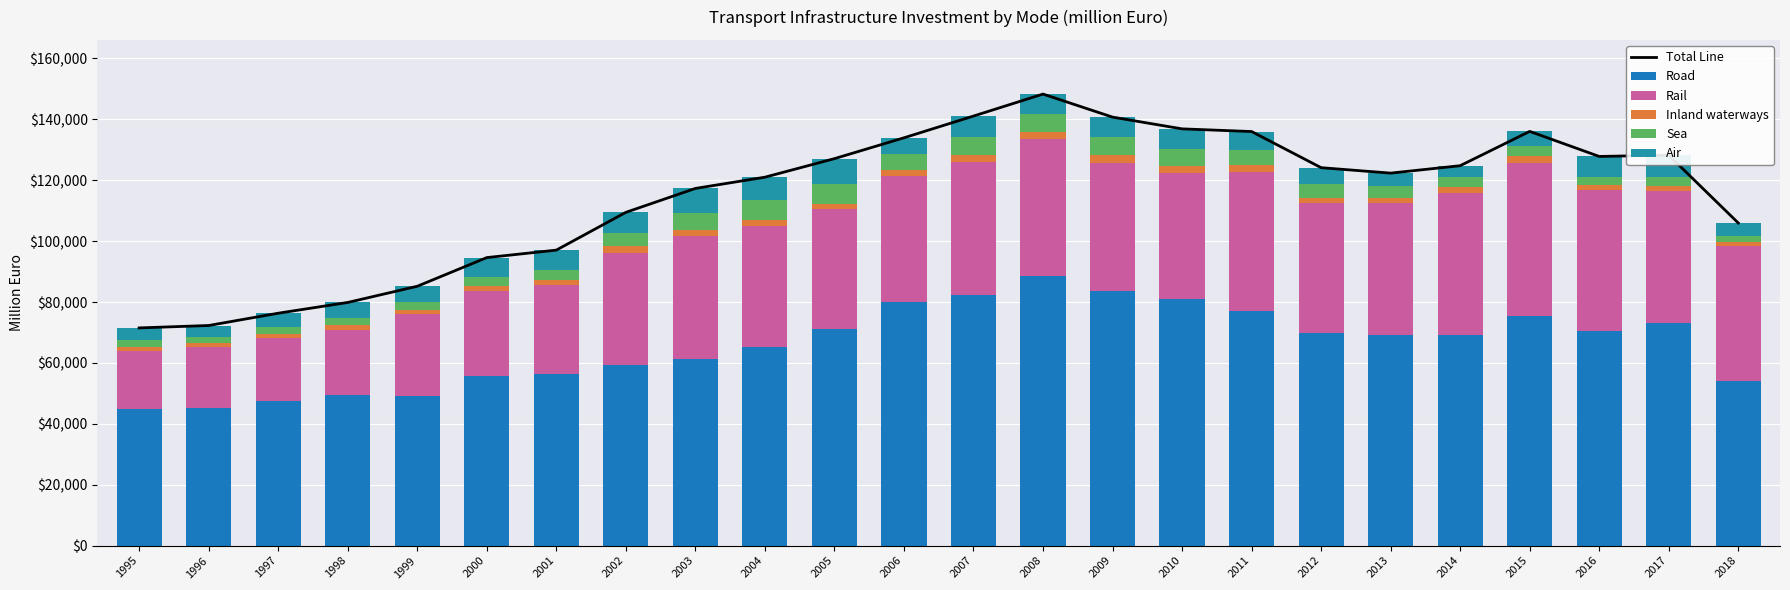

What is the difference between the Air values at 2008 and 2001?

100.1